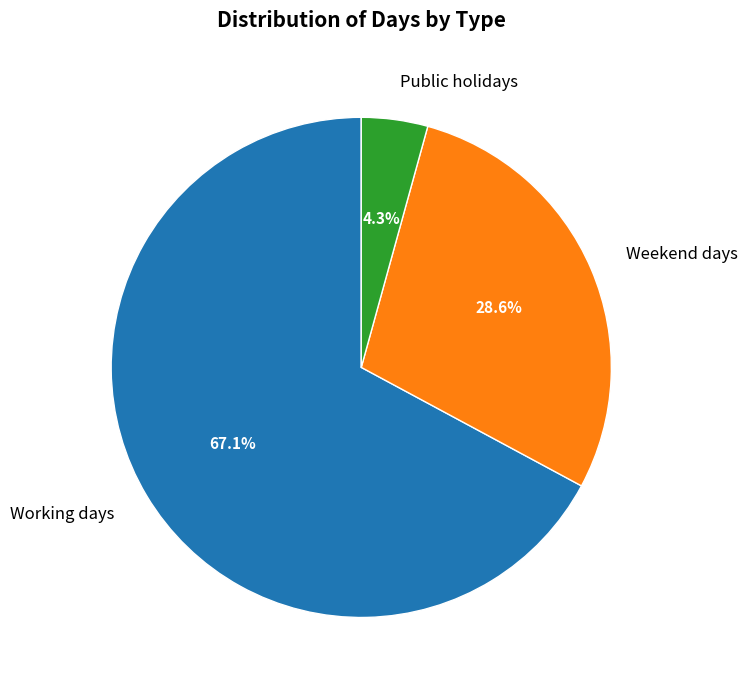

Is there a majority slice in this chart?

Yes